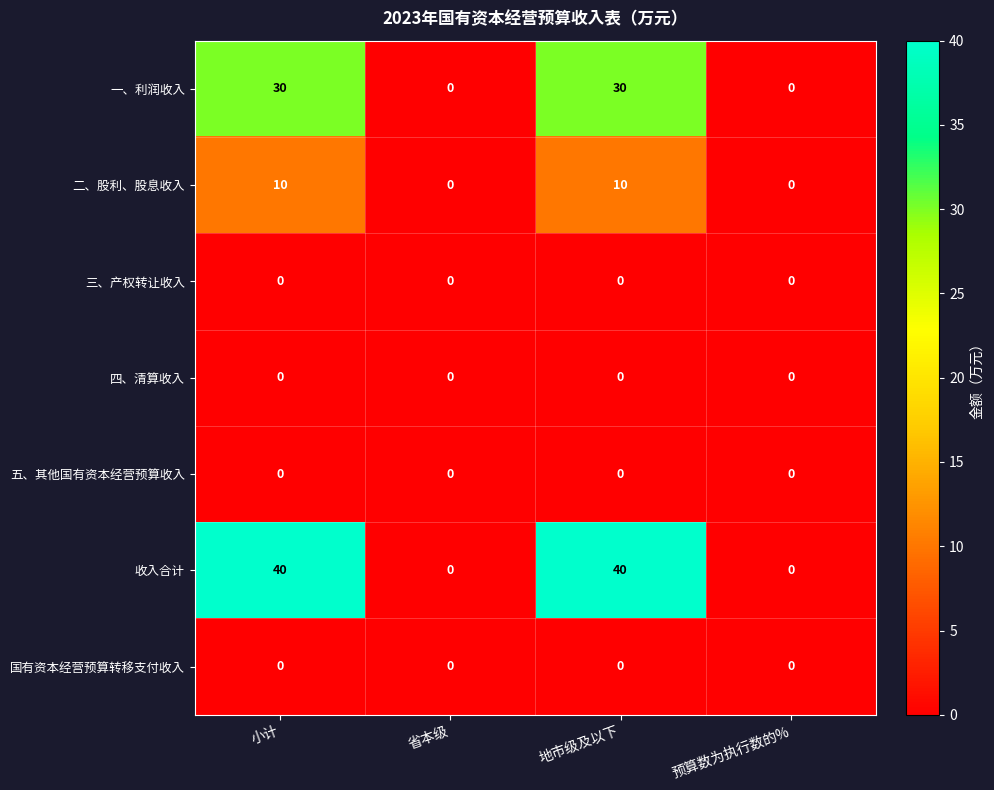

What is the difference between the maximum and second lowest values in the 收入合计 series?

40